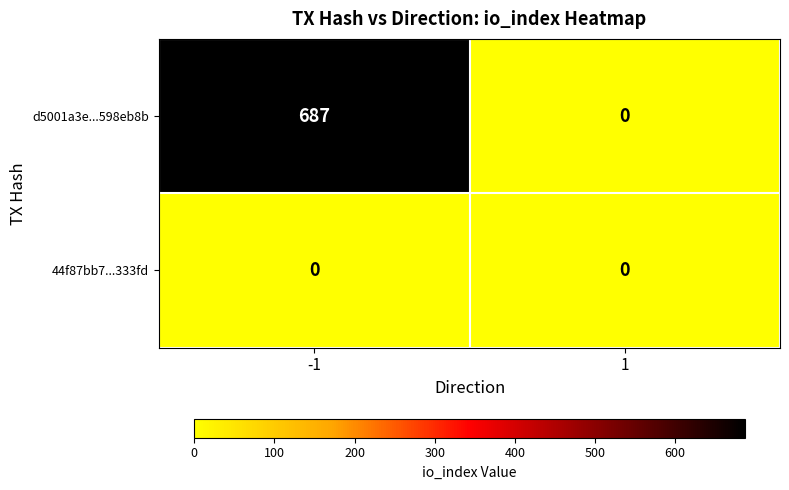

What is the difference between the d5001a3e...598eb8b values at 1 and -1?

687